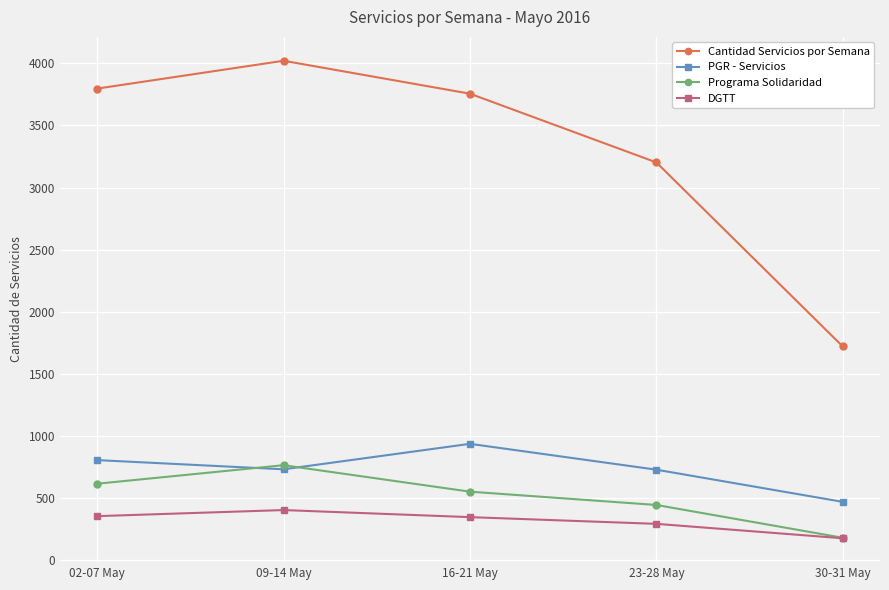

What is the value of the DGTT point at the 3rd from the left?

348